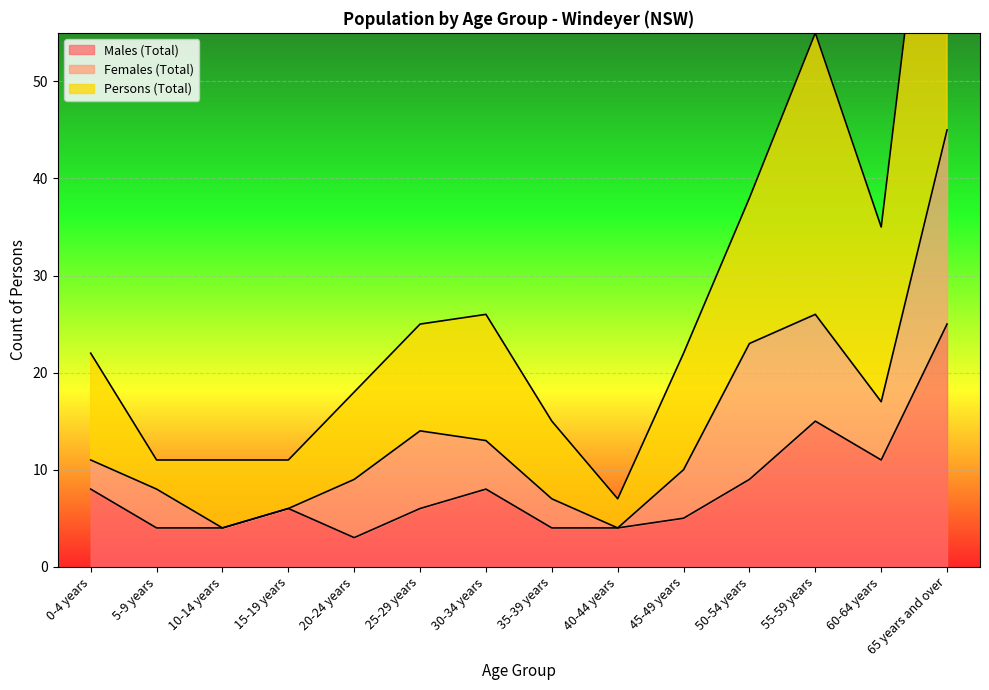

True or false: Persons (Total) has a value of 26 at 30-34 years.

True